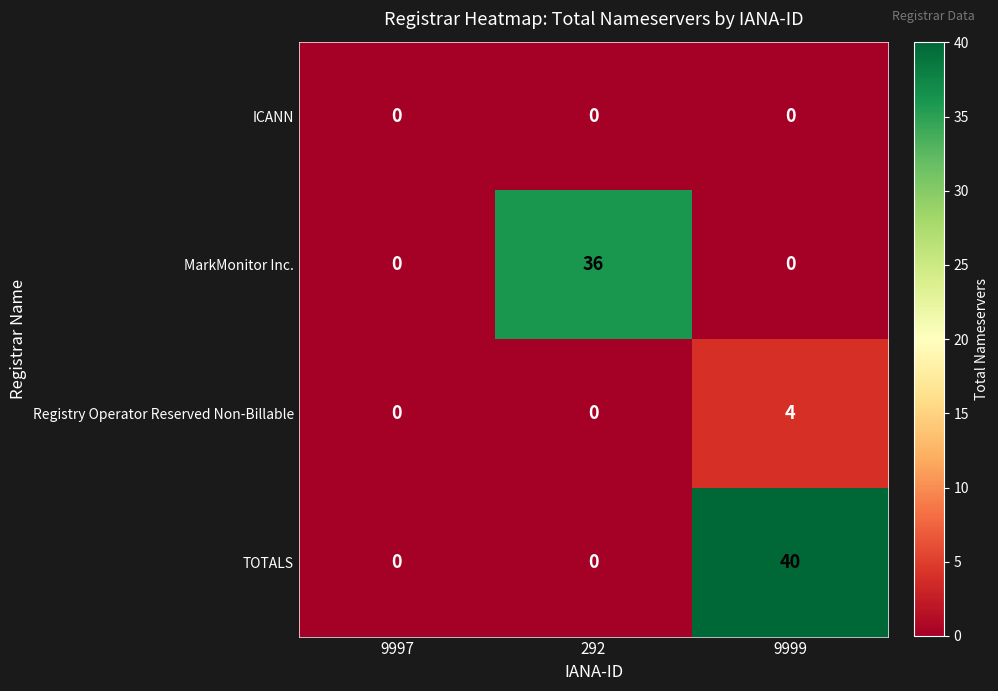

Reading right to left, transcribe all the data shown in this chart.

ICANN: 9999=0	292=0	9997=0
MarkMonitor Inc.: 9999=0	292=36	9997=0
Registry Operator Reserved Non-Billable: 9999=4	292=0	9997=0
TOTALS: 9999=40	292=0	9997=0